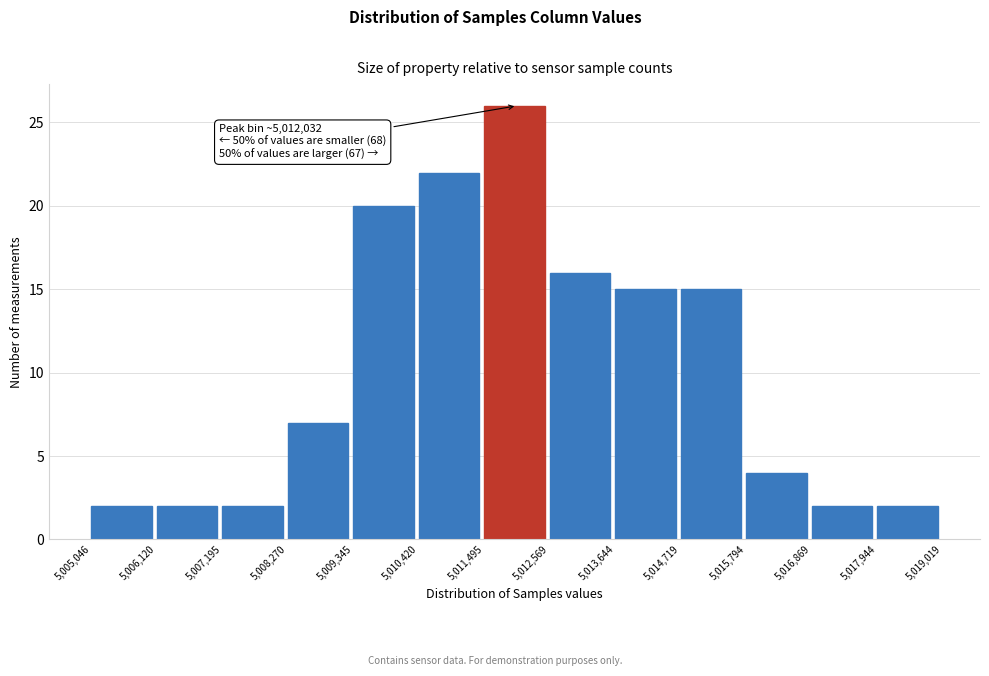

Which range on the x-axis has the tallest bar?

5,011,495 to 5,012,569